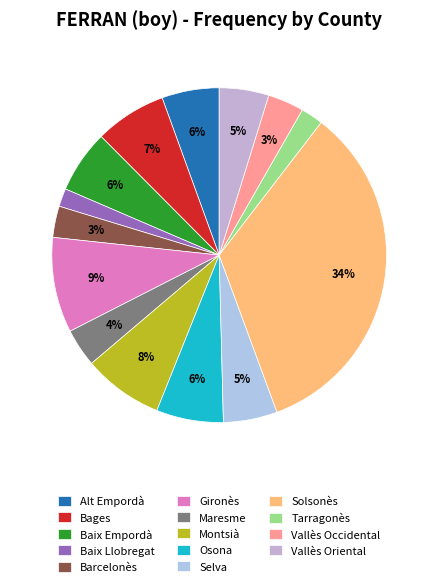

What percentage do Baix Llobregat and Selva together represent?

7.0%